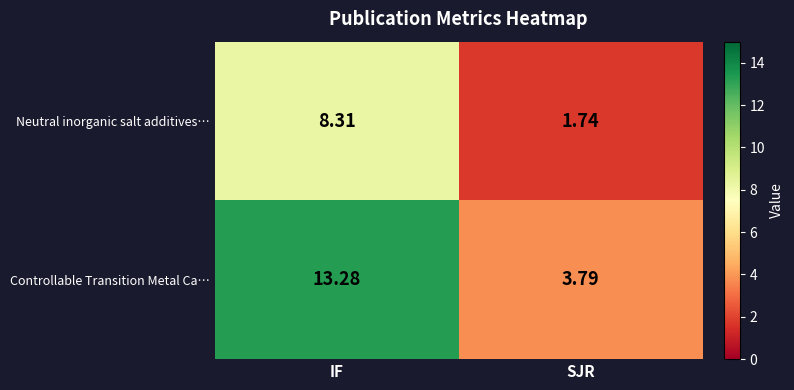

Rank the series by their average value, from highest to lowest.

Controllable Transition Metal Ca…, Neutral inorganic salt additives…